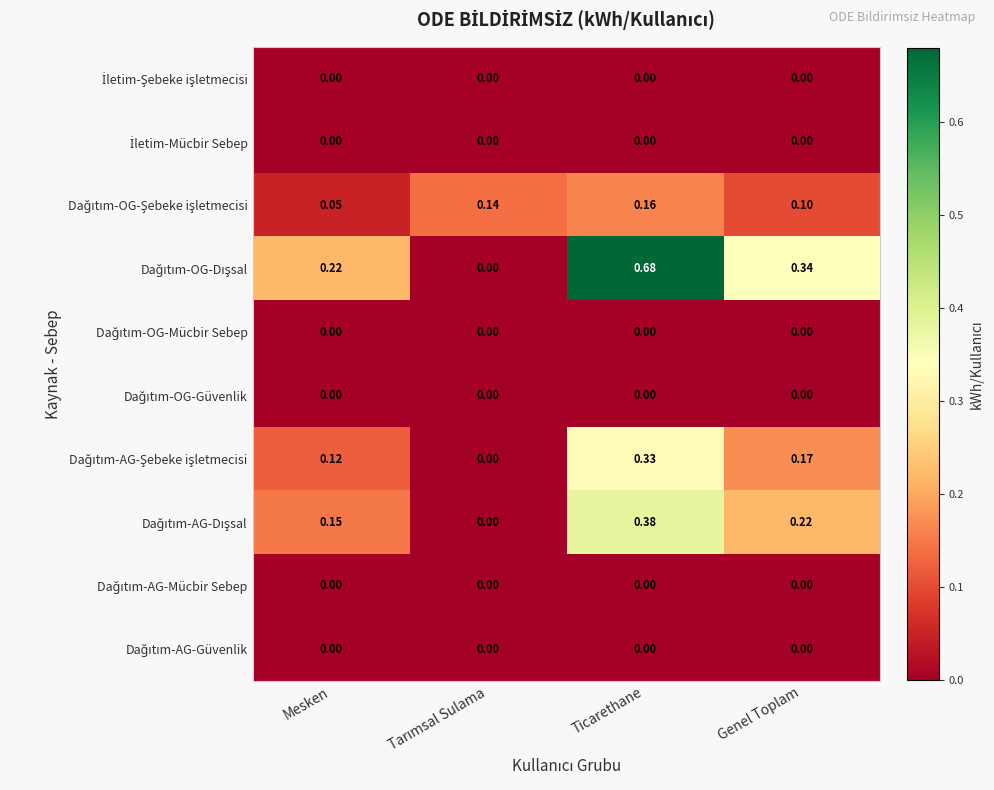

Which category has the highest value across all series?

Ticarethane